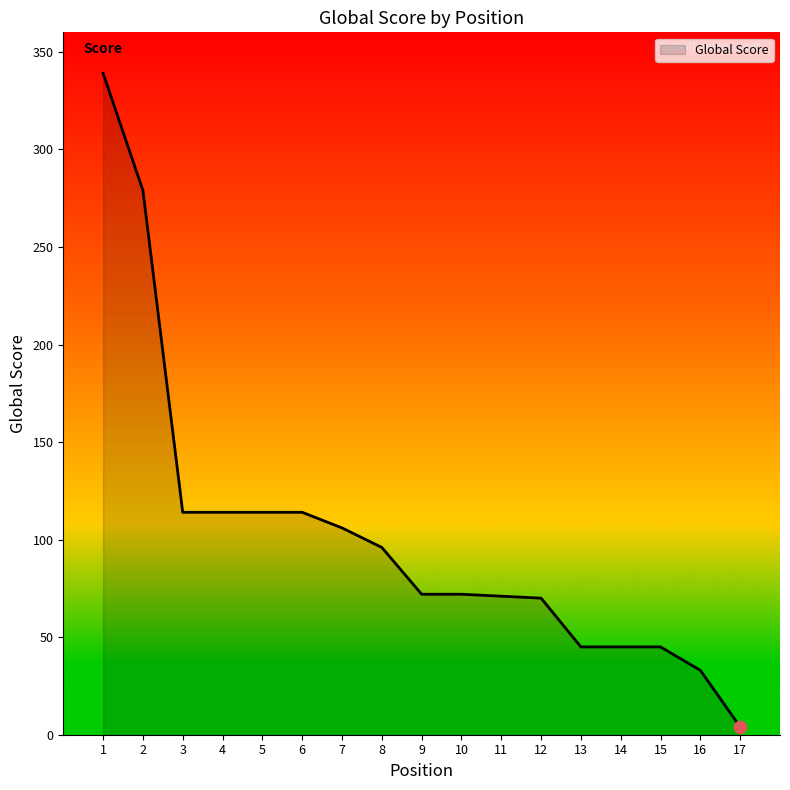

Between 5 and 1, which is larger?

1